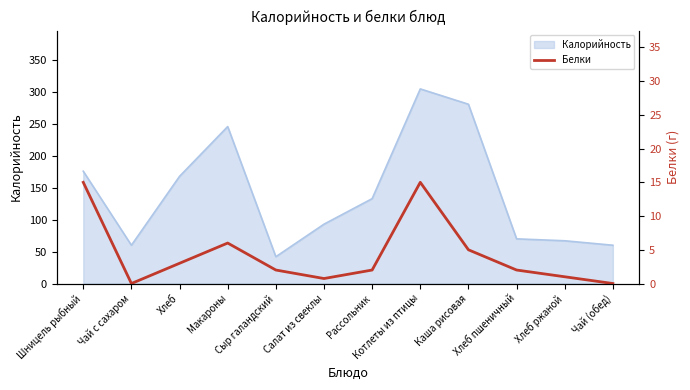

Between Хлеб пшеничный and Шницель рыбный, which is larger?

Шницель рыбный